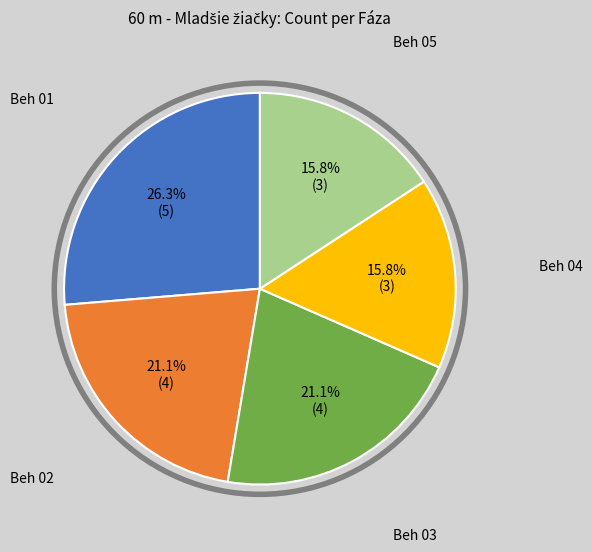

Approximately how many times larger is the value at Beh 05 compared to Beh 04?

1.0